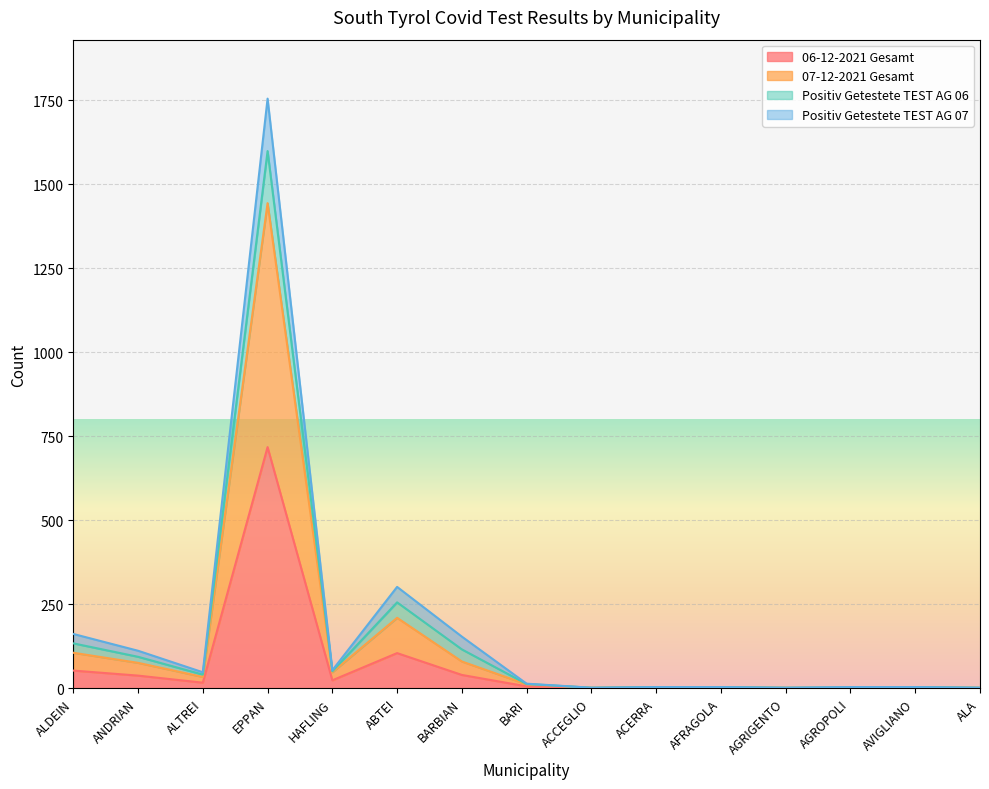

Where is 06-12-2021 Gesamt nearest to the value 359?

ABTEI